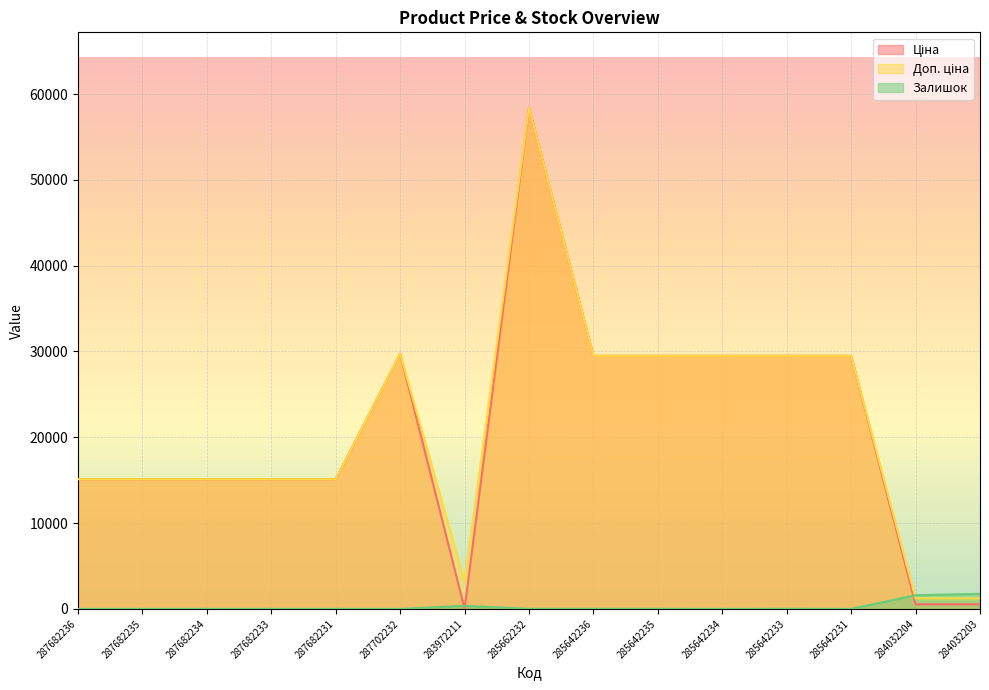

Reading left to right, list all the values displayed in this chart.

Ціна: 15120.0	15120.0	15120.0	15120.0	15120.0	29747.2	32.0	58426.5	29491.5	29491.5	29491.5	29491.5	29491.5	539.0	539.0
Доп. ціна: 15120.0	15120.0	15120.0	15120.0	15120.0	29747.2	3205.0	58426.5	29491.5	29491.5	29491.5	29491.5	29491.5	1235.4	1235.4
Залишок: 0.0	0.0	0.0	0.0	0.0	0.0	360.0	12.0	11.0	11.0	0.0	13.0	4.0	1591.0	1756.0